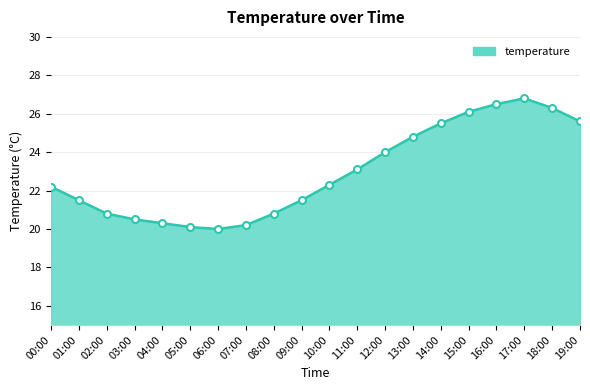

The chart shows a value of 23.1 at 11:00. True or false?

True